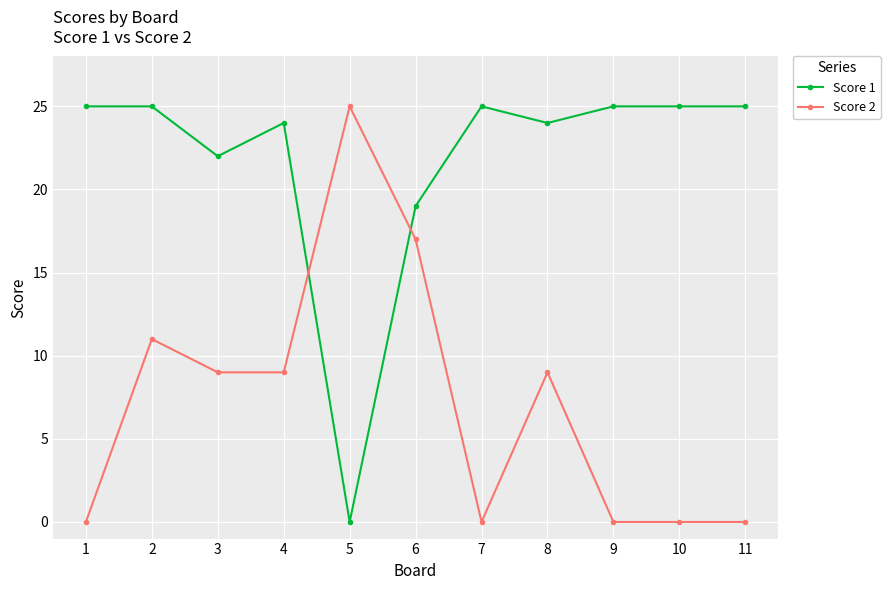

Reading left to right, transcribe all the data shown in this chart.

Score 1: 25	25	22	24	0	19	25	24	25	25	25
Score 2: 0	11	9	9	25	17	0	9	0	0	0